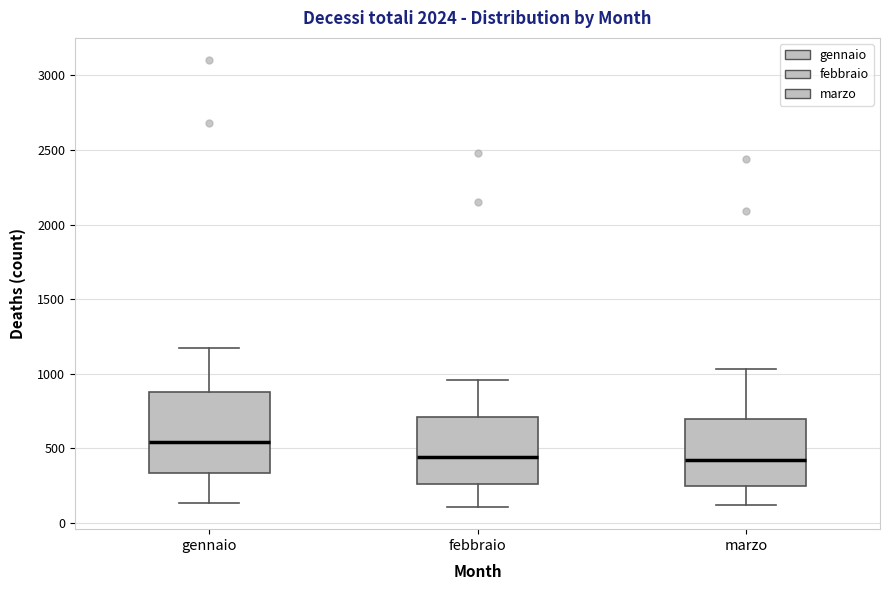

Which box is the tallest, from its lower edge to its upper edge?

gennaio